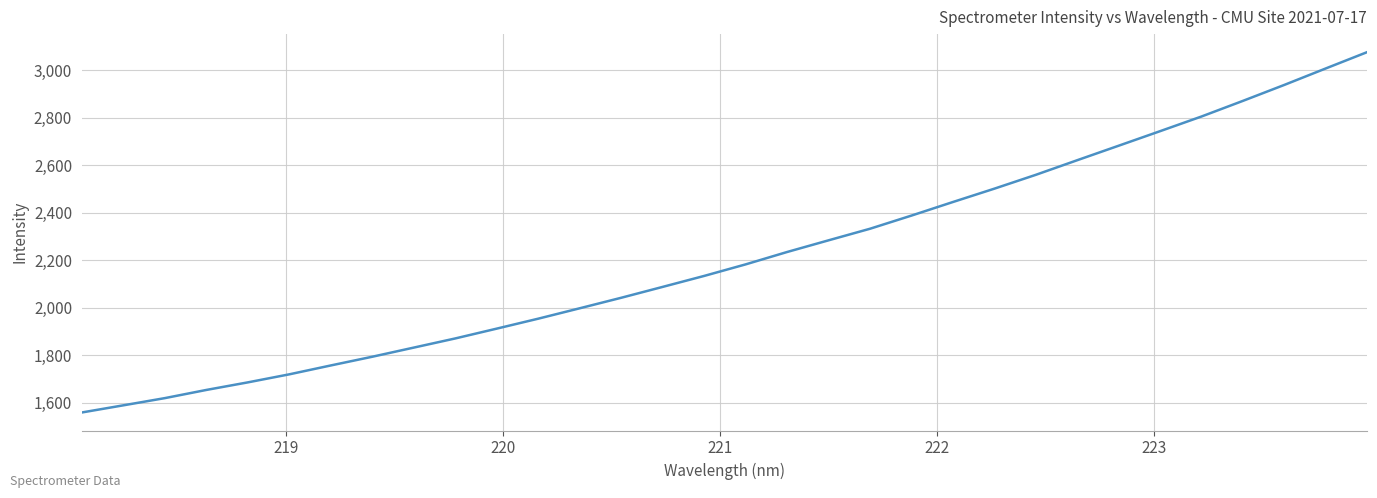

What is the greatest value displayed?

3076.8